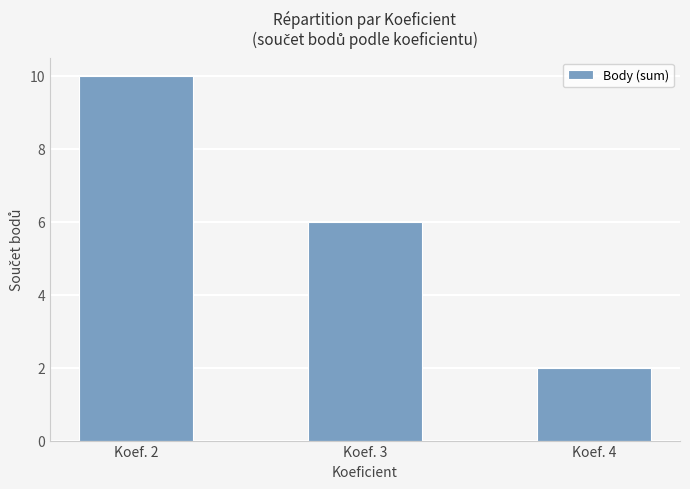

What is the greatest value displayed?

10